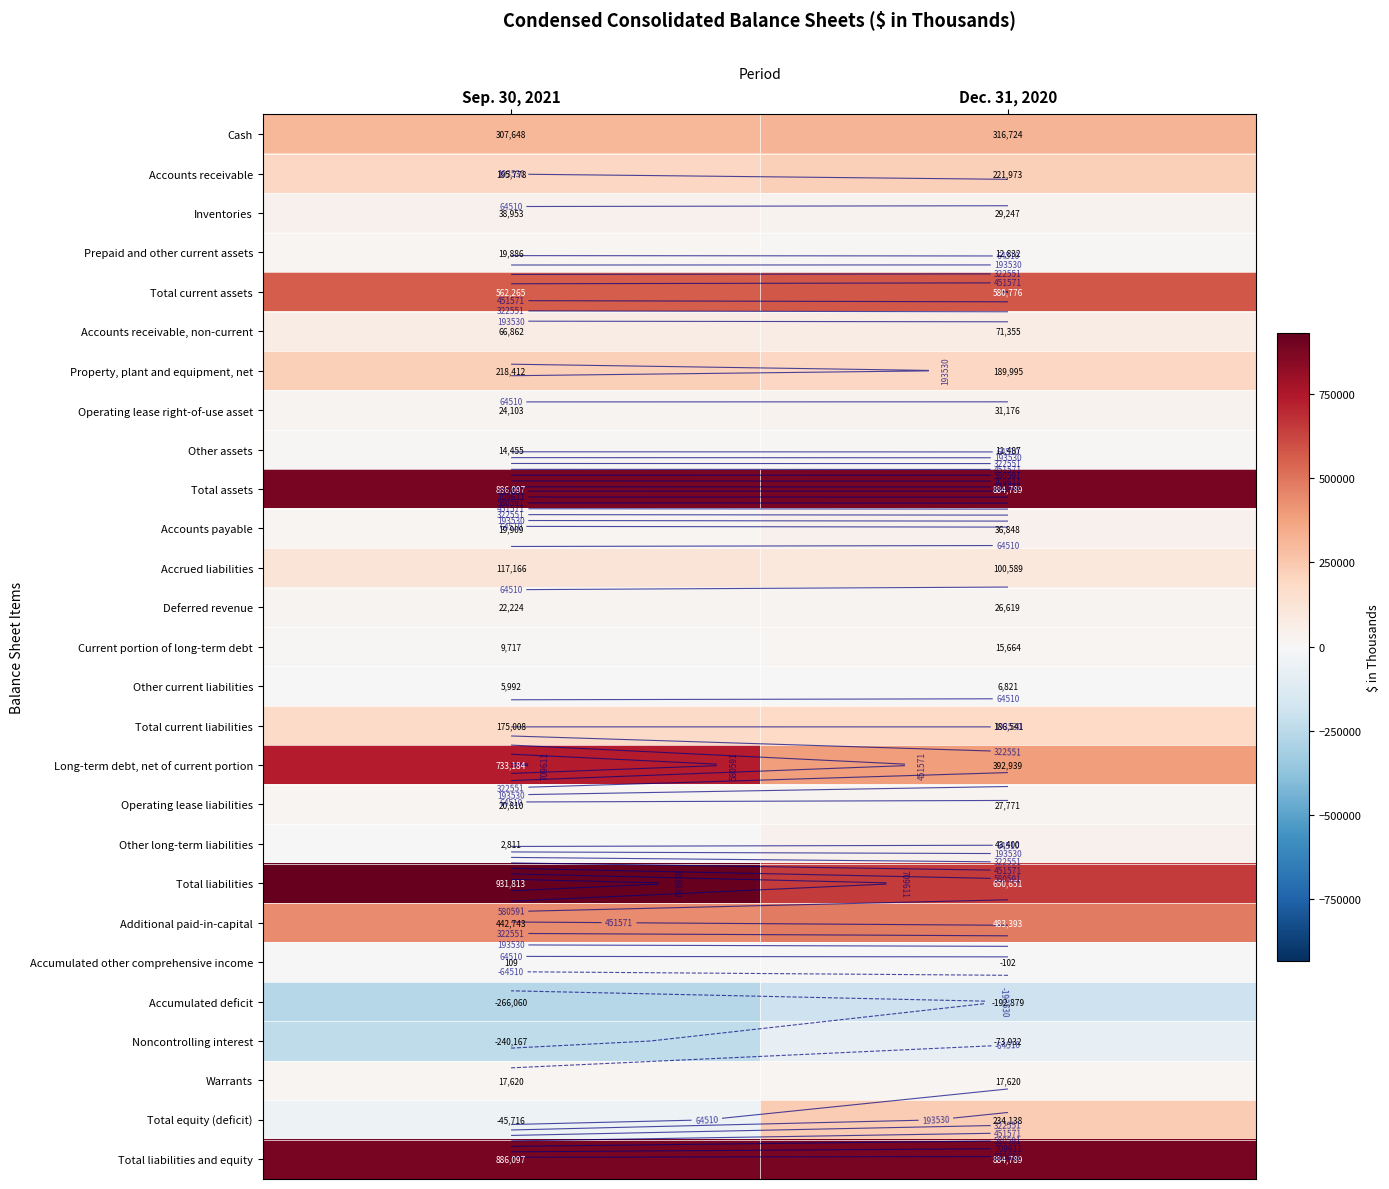

Rank the categories by Inventories value from highest to lowest.

Sep. 30, 2021, Dec. 31, 2020